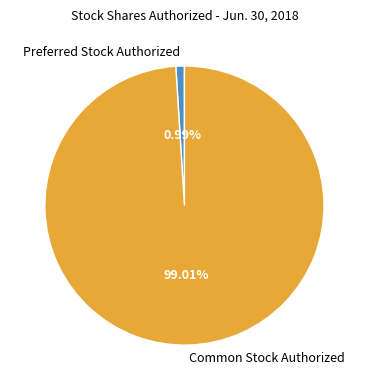

Is it true that Common Stock Authorized is 99% of the pie?

True